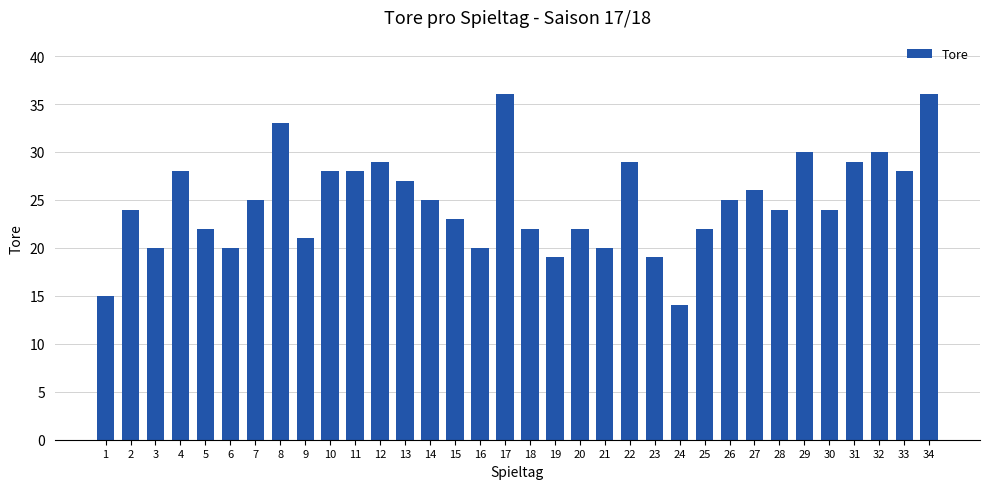

Which category has the lowest value across all series?

24